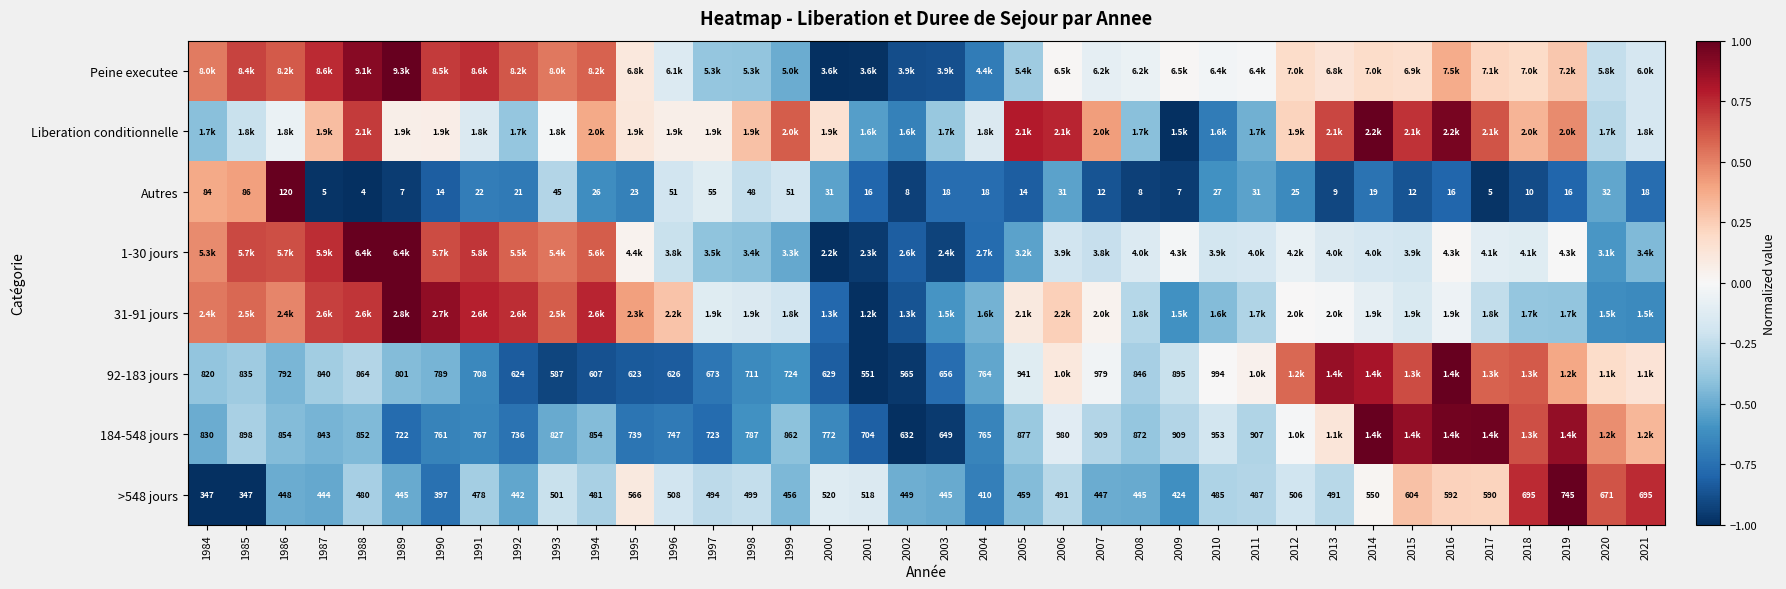

How many values in the Peine executee series exceed 0?

22